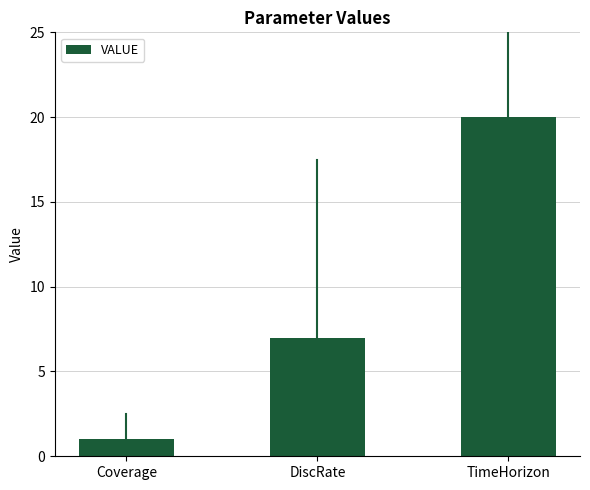

What is the change in value from Coverage to TimeHorizon?

+19